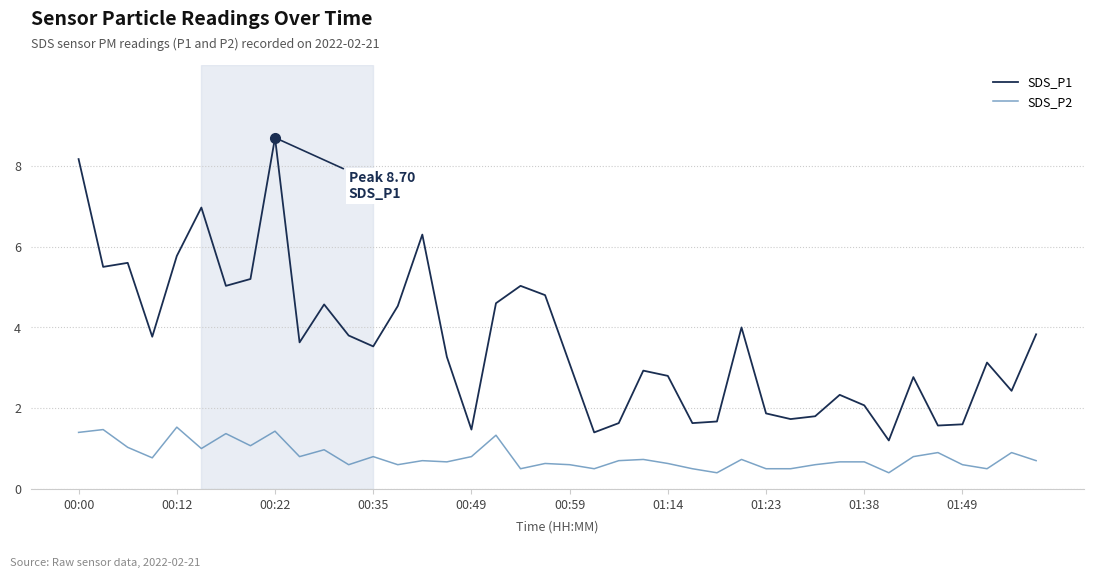

True or false: SDS_P2 and SDS_P1 intersect in this chart.

False